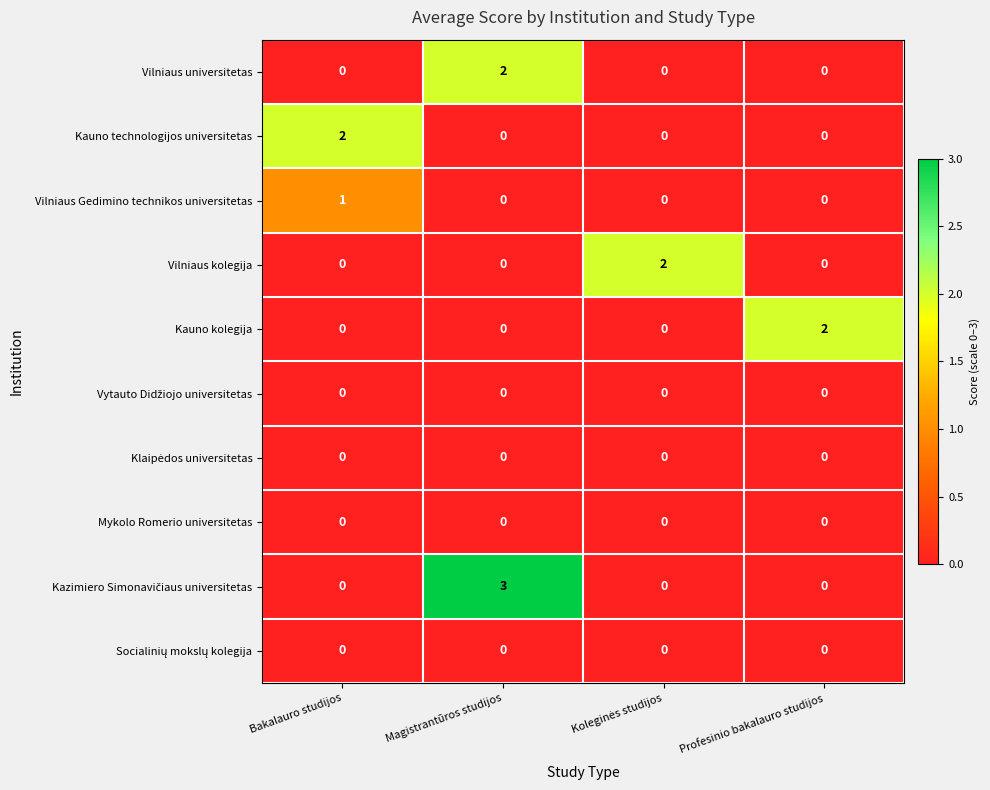

The value of Vilniaus kolegija at Bakalauro studijos is 1. True or false?

False